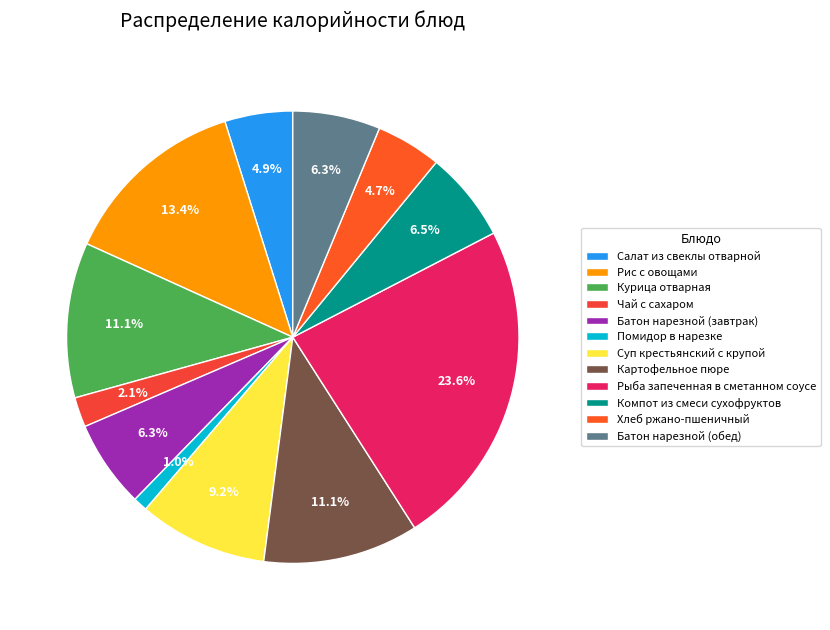

To the nearest percent, what is the difference between the Рыба запеченная в сметанном соусе and Хлеб ржано-пшеничный slice percentages?

19%